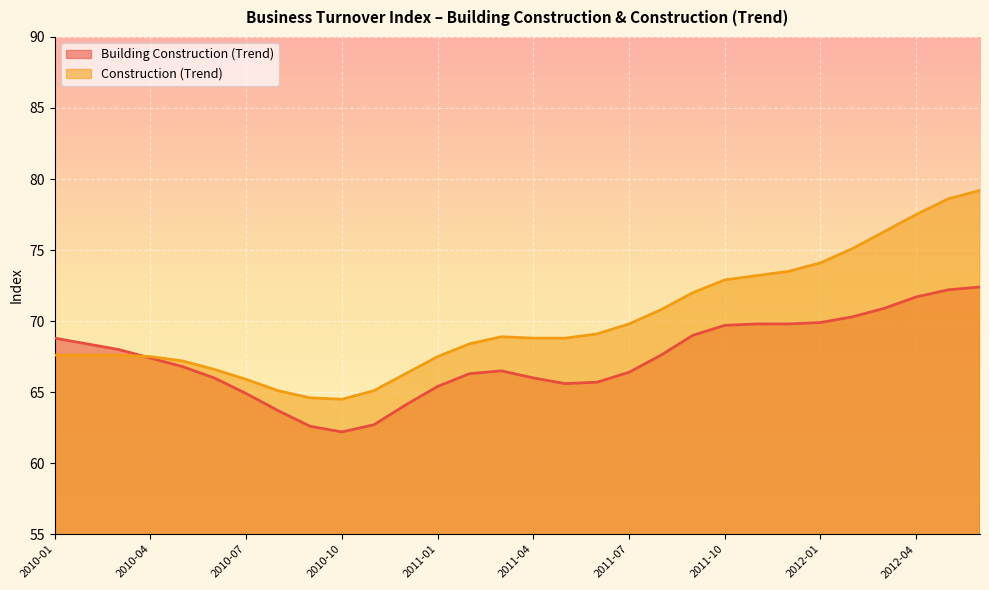

What is the sum of the Construction (Trend) values at 2011-05 and 2012-01?

142.9